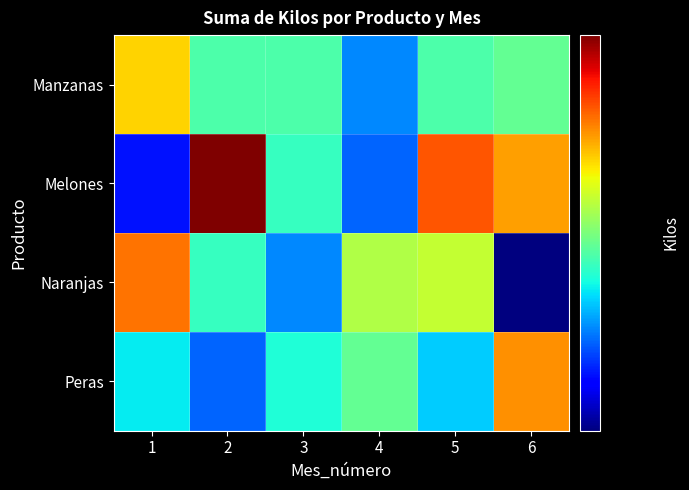

Reading left to right, extract all data points from this chart.

Manzanas: 1=5915	2=4056	3=4056	4=3042	5=4056	6=4225
Melones: 1=2535	2=9633	3=3887	4=2873	5=7267	6=6422
Naranjas: 1=6929	2=3887	3=3042	4=4901	5=5070	6=2028
Peras: 1=3549	2=2873	3=3718	4=4225	5=3380	6=6591